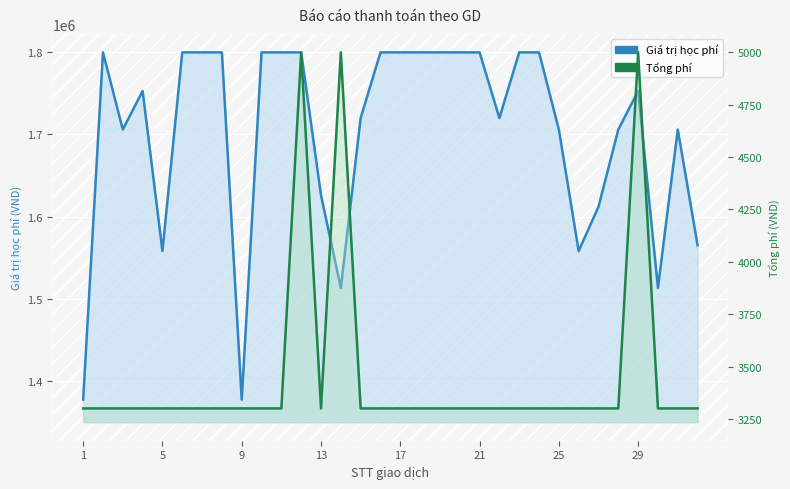

Does the chart display data point markers on the line(s)?

No